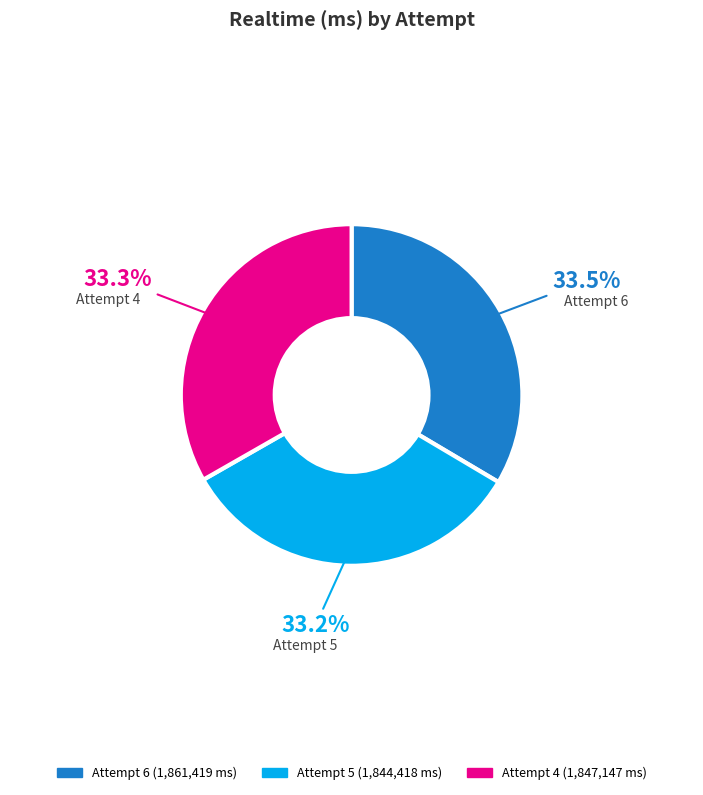

How much of the chart is everything except Attempt 5?

66.8%